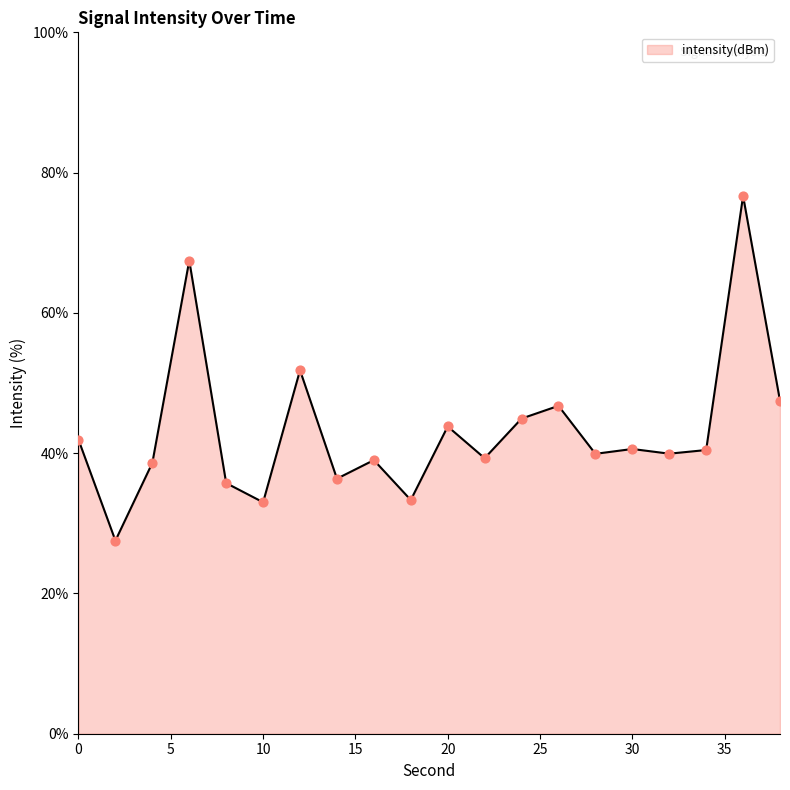

What is the difference between the maximum and minimum values?

49.1